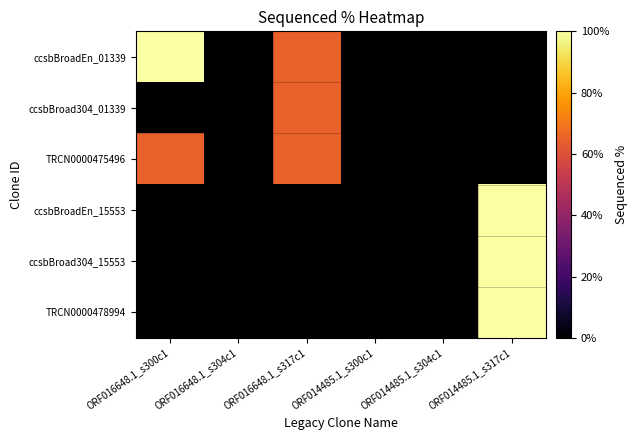

Reading left to right, what are all the values shown in this chart?

ccsbBroadEn_01339: ORF016648.1_s300c1=100.0	ORF016648.1_s304c1=0.0	ORF016648.1_s317c1=64.5	ORF014485.1_s300c1=0.0	ORF014485.1_s304c1=0.0	ORF014485.1_s317c1=0.0
ccsbBroad304_01339: ORF016648.1_s300c1=0.0	ORF016648.1_s304c1=0.0	ORF016648.1_s317c1=64.5	ORF014485.1_s300c1=0.0	ORF014485.1_s304c1=0.0	ORF014485.1_s317c1=0.0
TRCN0000475496: ORF016648.1_s300c1=64.5	ORF016648.1_s304c1=0.0	ORF016648.1_s317c1=64.5	ORF014485.1_s300c1=0.0	ORF014485.1_s304c1=0.0	ORF014485.1_s317c1=0.0
ccsbBroadEn_15553: ORF016648.1_s300c1=0.0	ORF016648.1_s304c1=0.0	ORF016648.1_s317c1=0.0	ORF014485.1_s300c1=0.0	ORF014485.1_s304c1=0.0	ORF014485.1_s317c1=100.0
ccsbBroad304_15553: ORF016648.1_s300c1=0.0	ORF016648.1_s304c1=0.0	ORF016648.1_s317c1=0.0	ORF014485.1_s300c1=0.0	ORF014485.1_s304c1=0.0	ORF014485.1_s317c1=100.0
TRCN0000478994: ORF016648.1_s300c1=0.0	ORF016648.1_s304c1=0.0	ORF016648.1_s317c1=0.0	ORF014485.1_s300c1=0.0	ORF014485.1_s304c1=0.0	ORF014485.1_s317c1=100.0